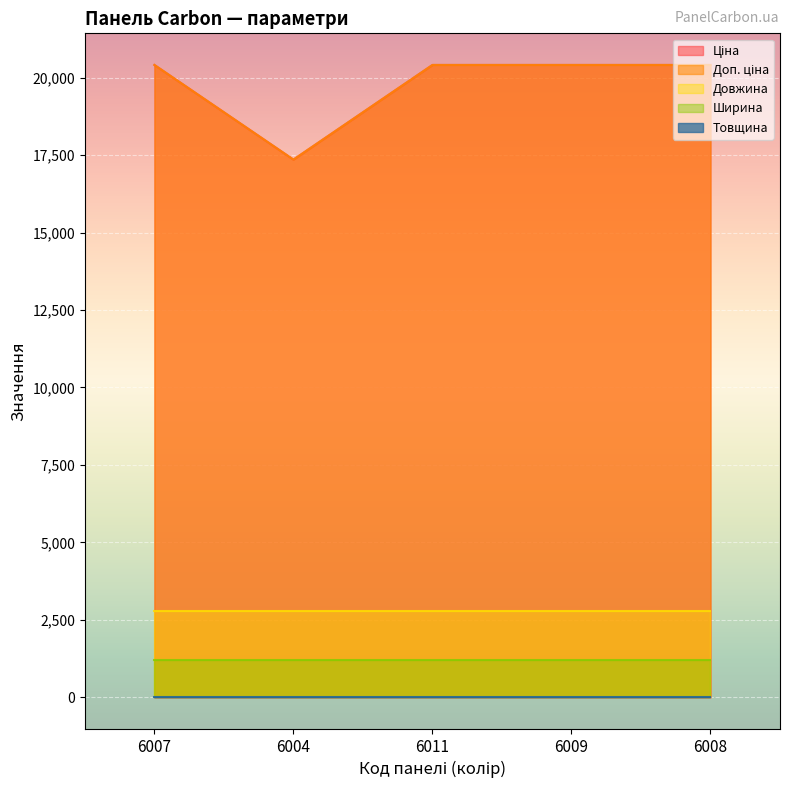

The value of Ширина at 6007 is 1200.0. True or false?

True